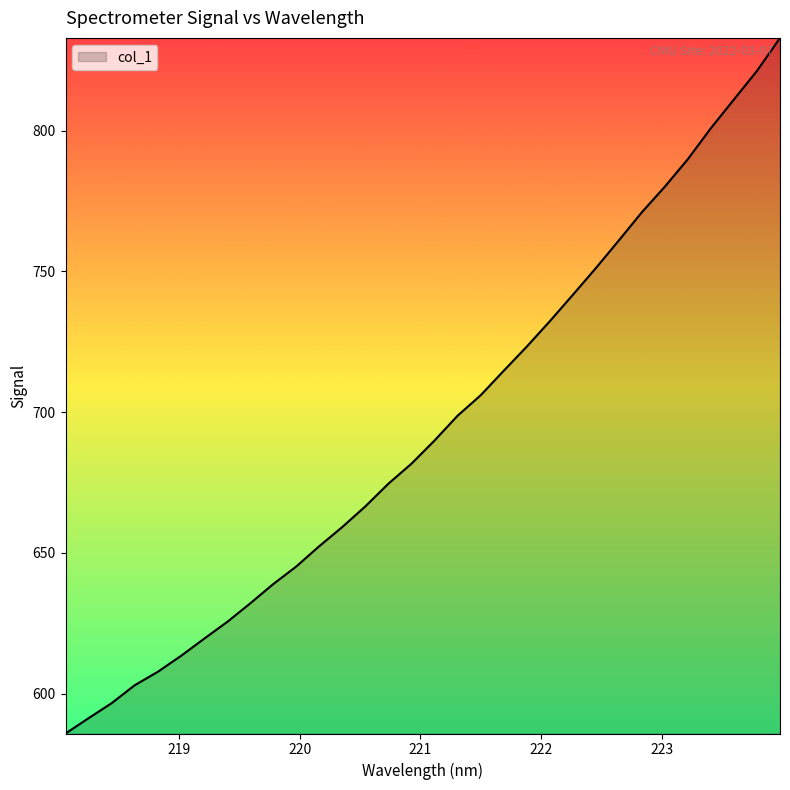

What is the difference between the maximum and minimum values?

247.1